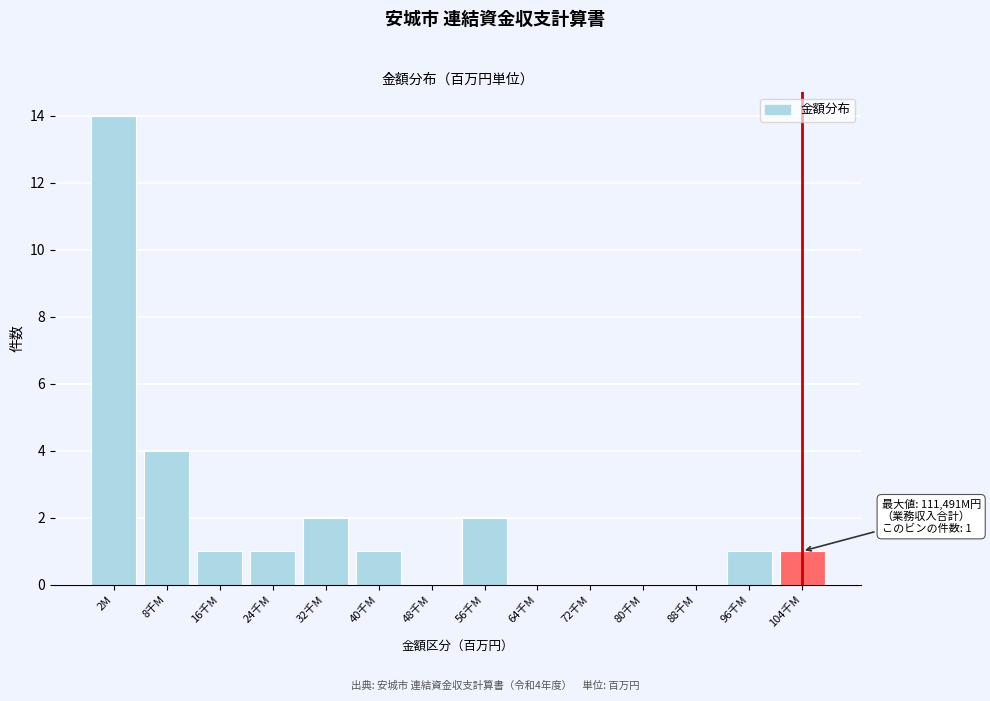

Reading left to right, list all the values displayed in this chart.

2M=14	8千M=4	16千M=1	24千M=1	32千M=2	40千M=1	48千M=0	56千M=2	64千M=0	72千M=0	80千M=0	88千M=0	96千M=1	104千M=1